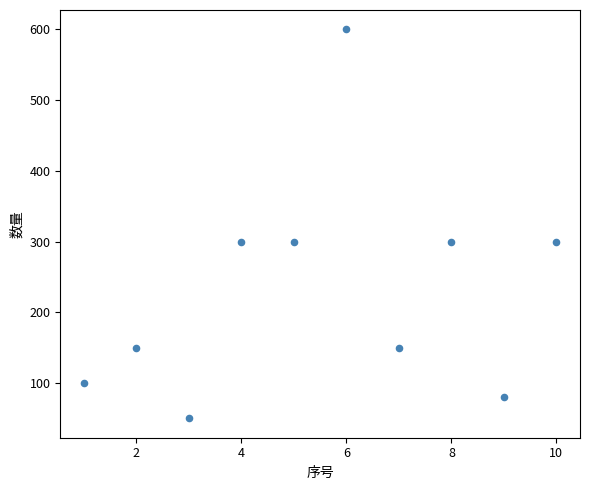

What is the range of Y values (max minus min)?

550